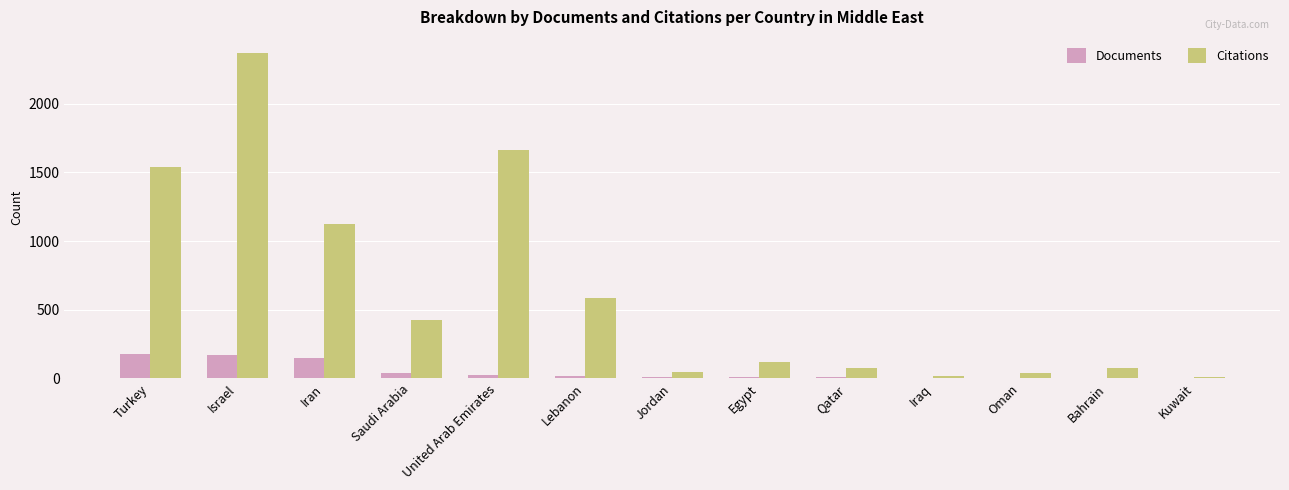

What are all the series names shown in the legend?

Documents, Citations